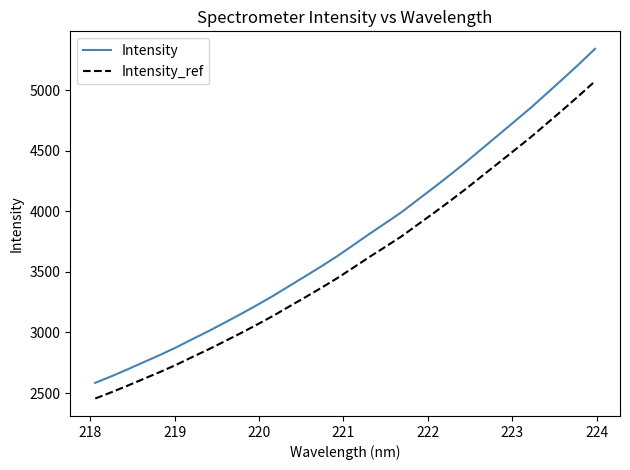

What is the average value of the Intensity series?

3777.6